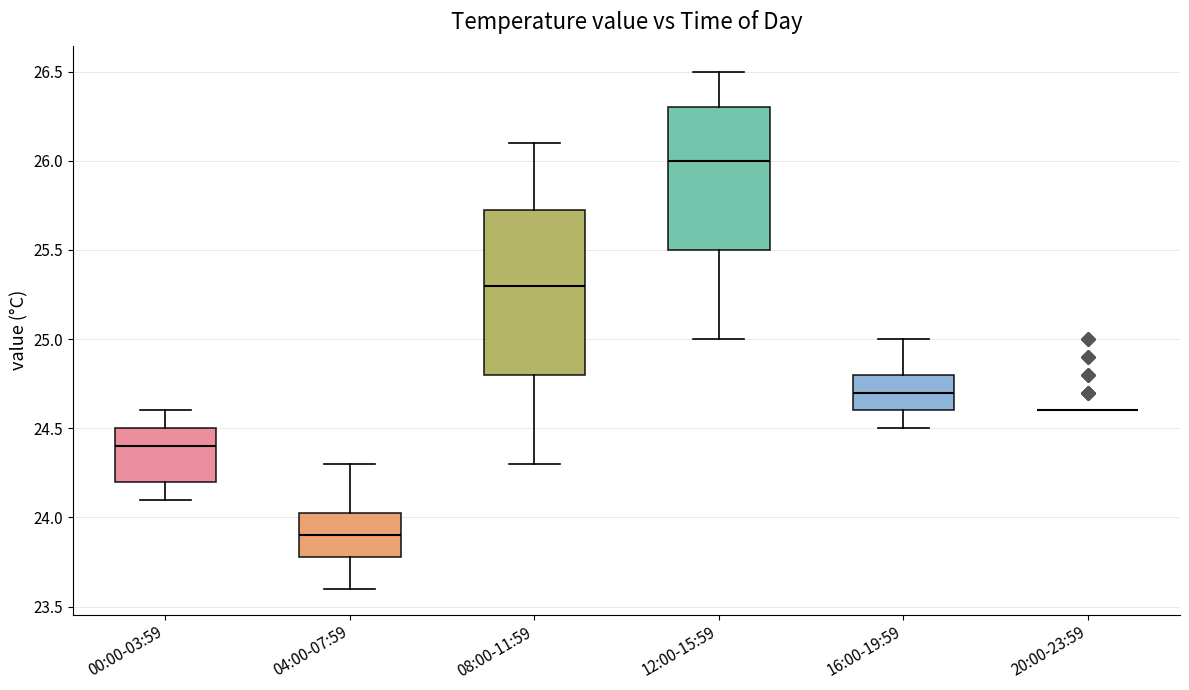

Reading left to right, transcribe this box plot: for each box, give where its median line is, the range the box spans, and where its two whiskers end, as read against the y-axis. The values are not printed on the chart, so give them approximately, as read against the axis.

00:00-03:59: median 24.40, box 24.20 to 24.50, whiskers 24.10 to 24.60
04:00-07:59: median 23.90, box 23.80 to 24.05, whiskers 23.60 to 24.30
08:00-11:59: median 25.30, box 24.80 to 25.75, whiskers 24.30 to 26.10
12:00-15:59: median 26.00, box 25.50 to 26.30, whiskers 25.00 to 26.50
16:00-19:59: median 24.70, box 24.60 to 24.80, whiskers 24.50 to 25.00
20:00-23:59: box collapsed to a line at 24.60, whiskers 24.60 to 24.60